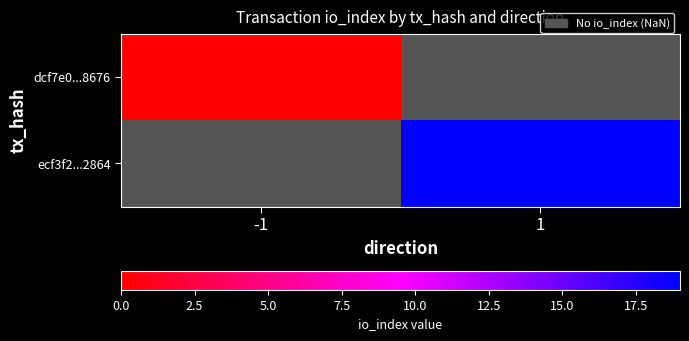

Between 1 and -1, which is larger?

-1